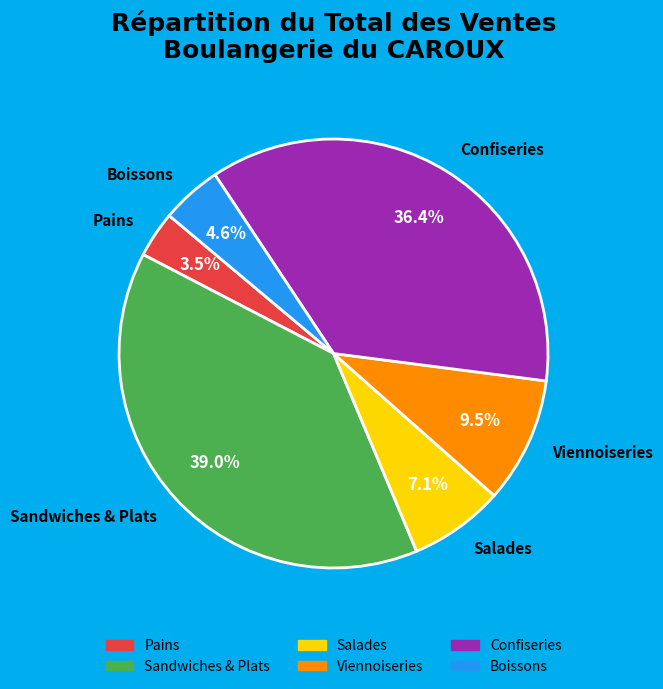

To the nearest percent, what is the average slice percentage?

17%